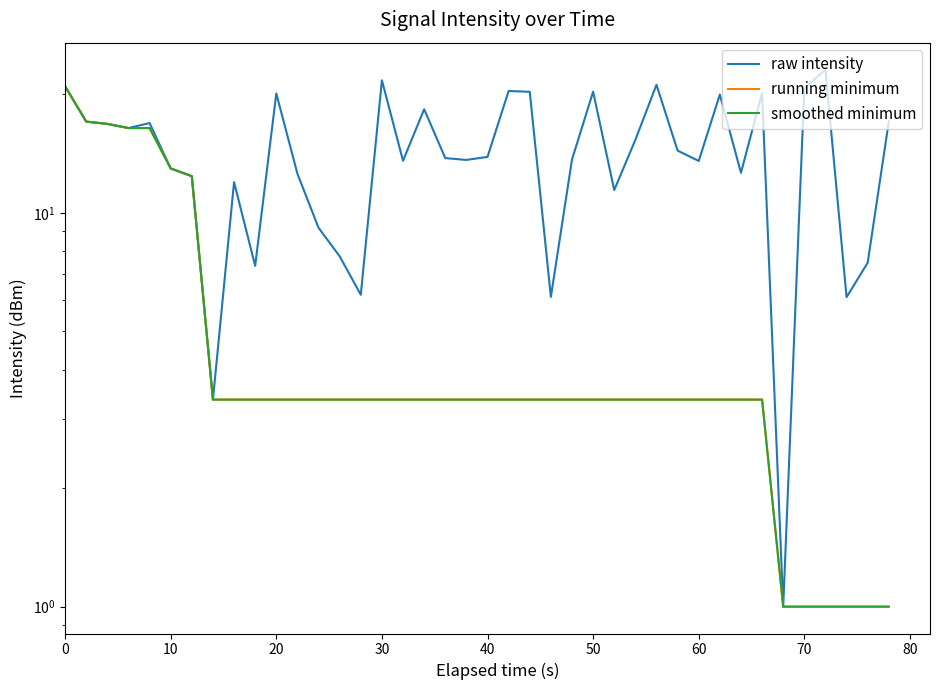

Is the value of smoothed minimum at 28 greater than the value of raw intensity at 33?

No